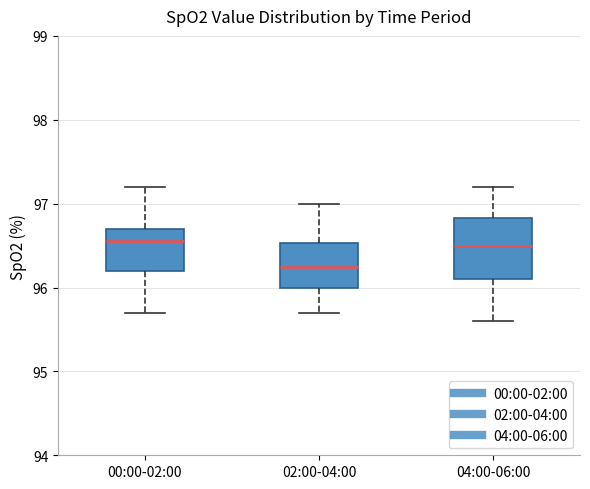

Comparing the boxes themselves (not the whiskers), which one is the tallest?

04:00-06:00